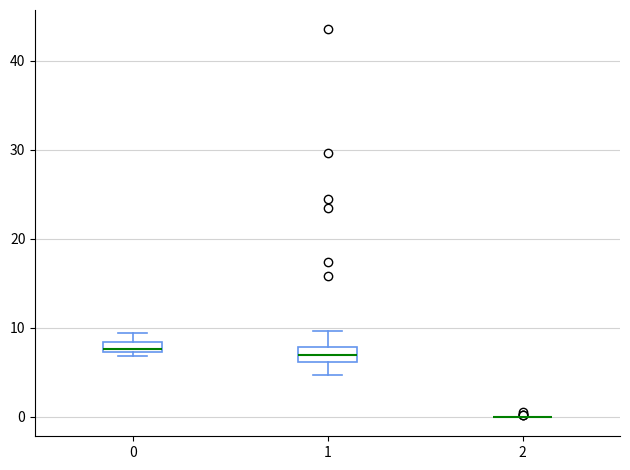

Where does the upper whisker of the box at x = 0 end on the y-axis? The values are not printed on the chart, so give them approximately, as read against the axis.

9